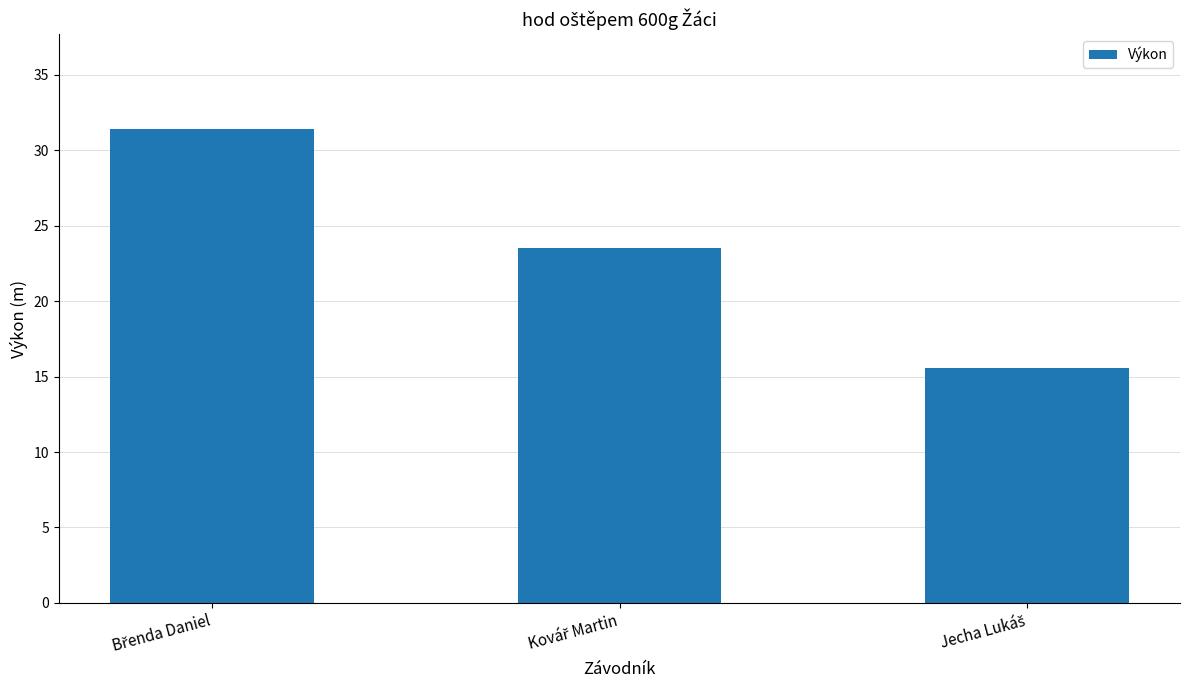

What is the maximum value shown in the chart?

31.4